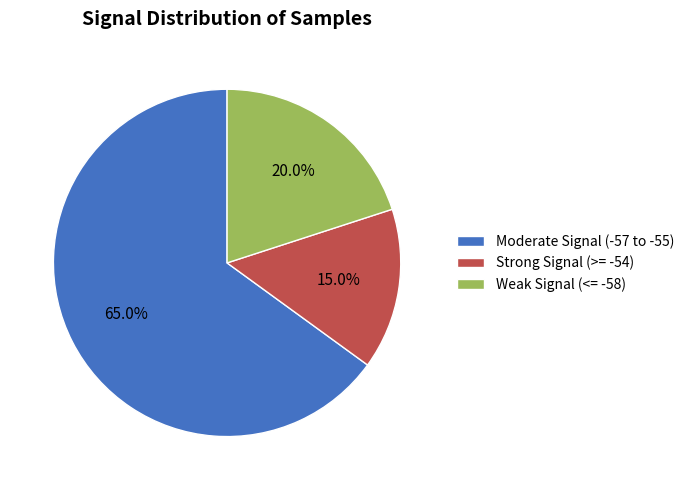

Approximately how many times larger is the value at Weak Signal (<= -58) compared to Strong Signal (>= -54)?

1.3